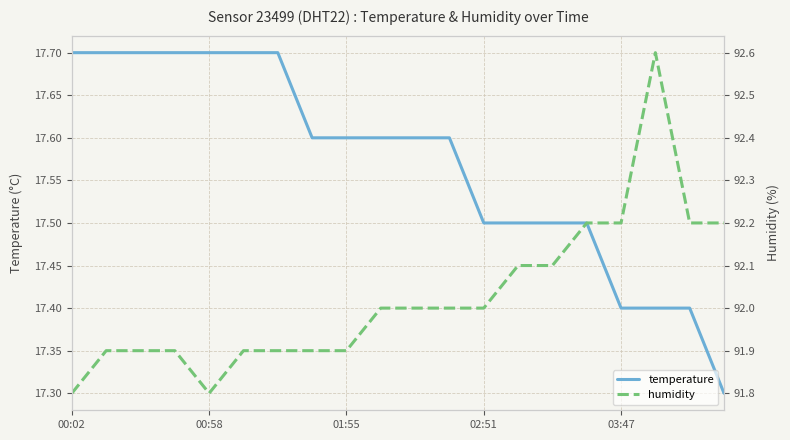

How many humidity values are between 91 and 92?

13